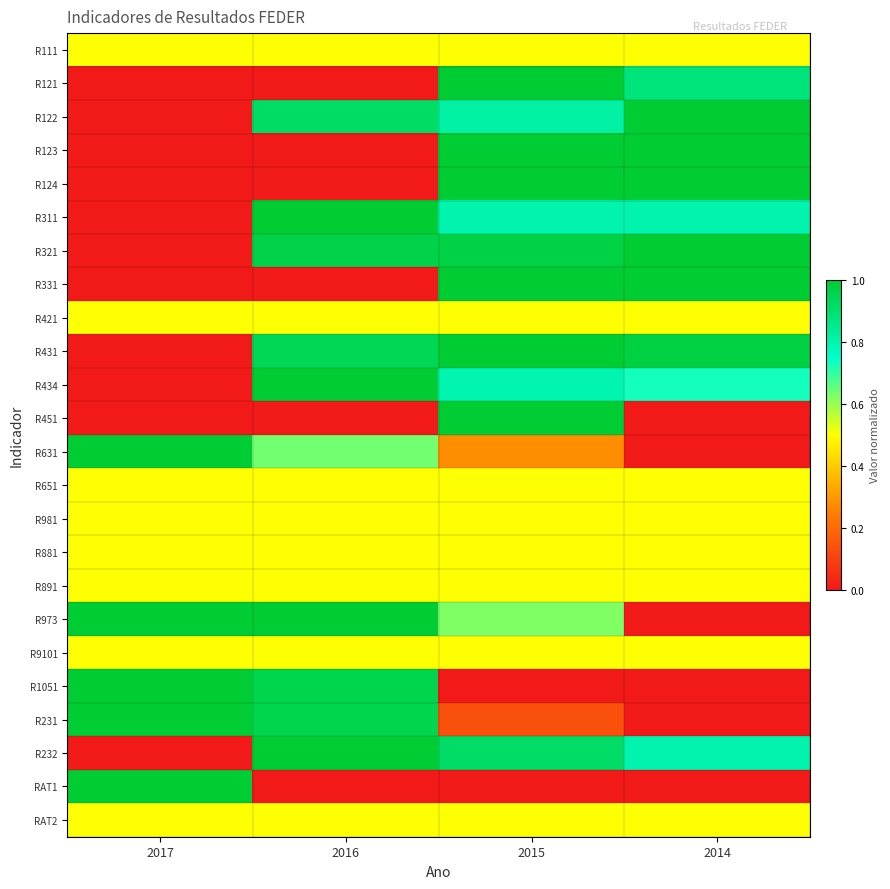

How many data points does each series have?

4